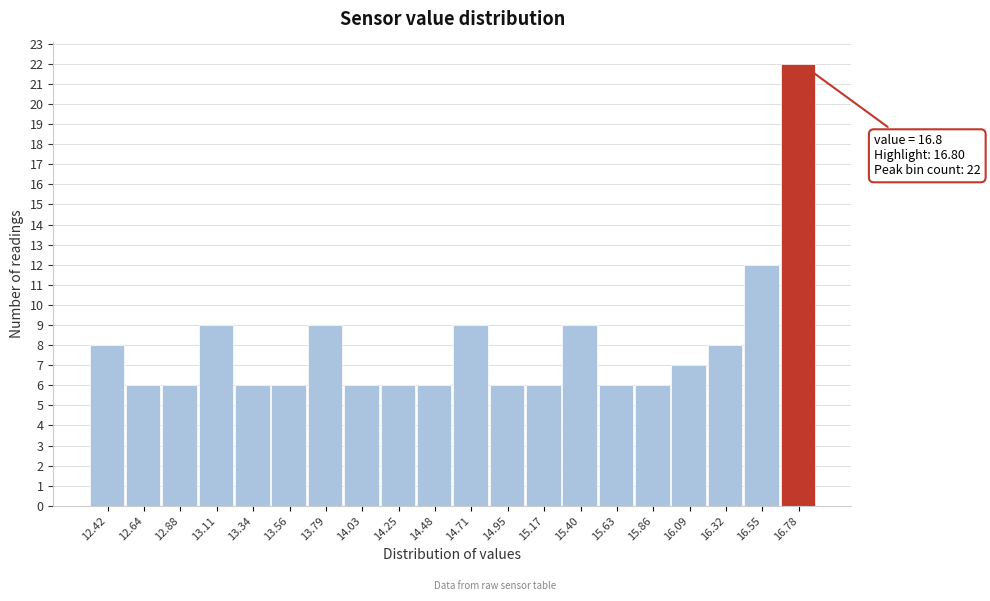

Which range on the x-axis has the tallest bar?

16.67 to 16.90